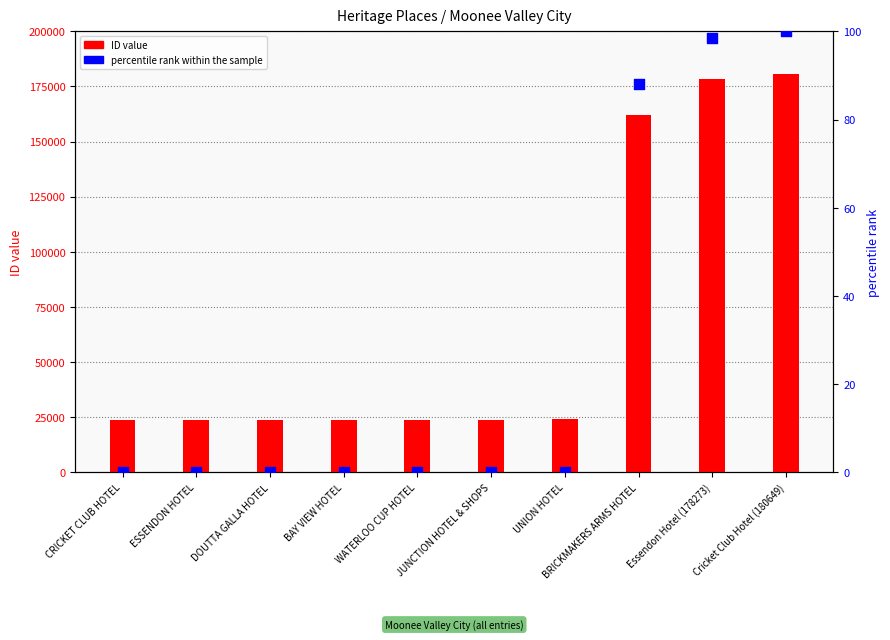

Which series contains the highest Y value?

ID (count)